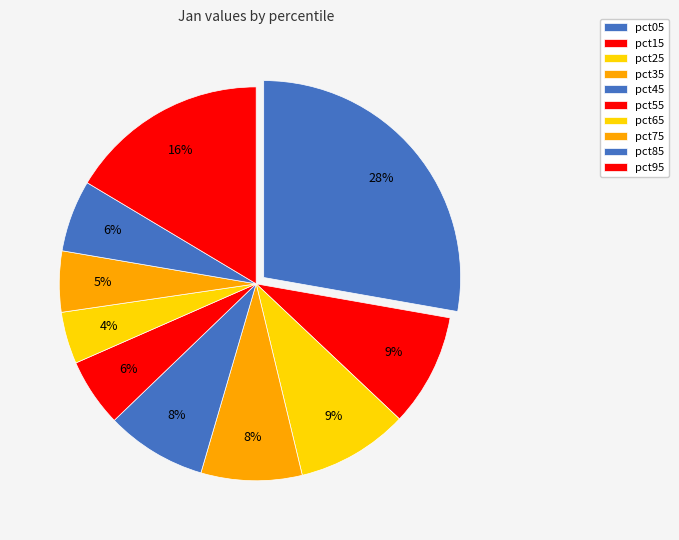

How many slices are in this pie chart?

10